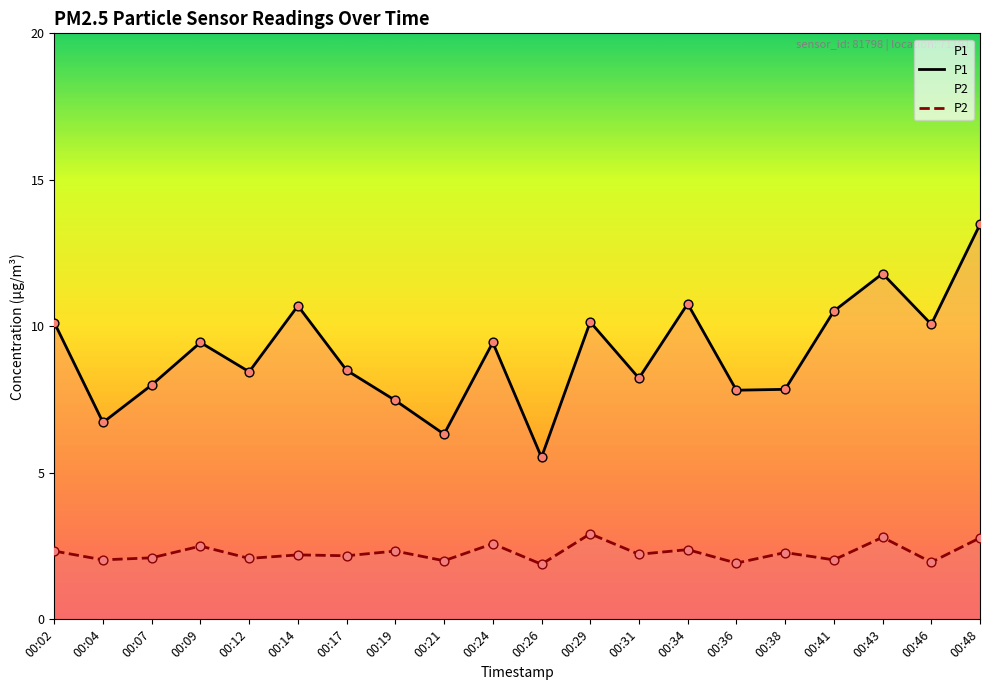

What is the total value across all series at 00:07?

10.1